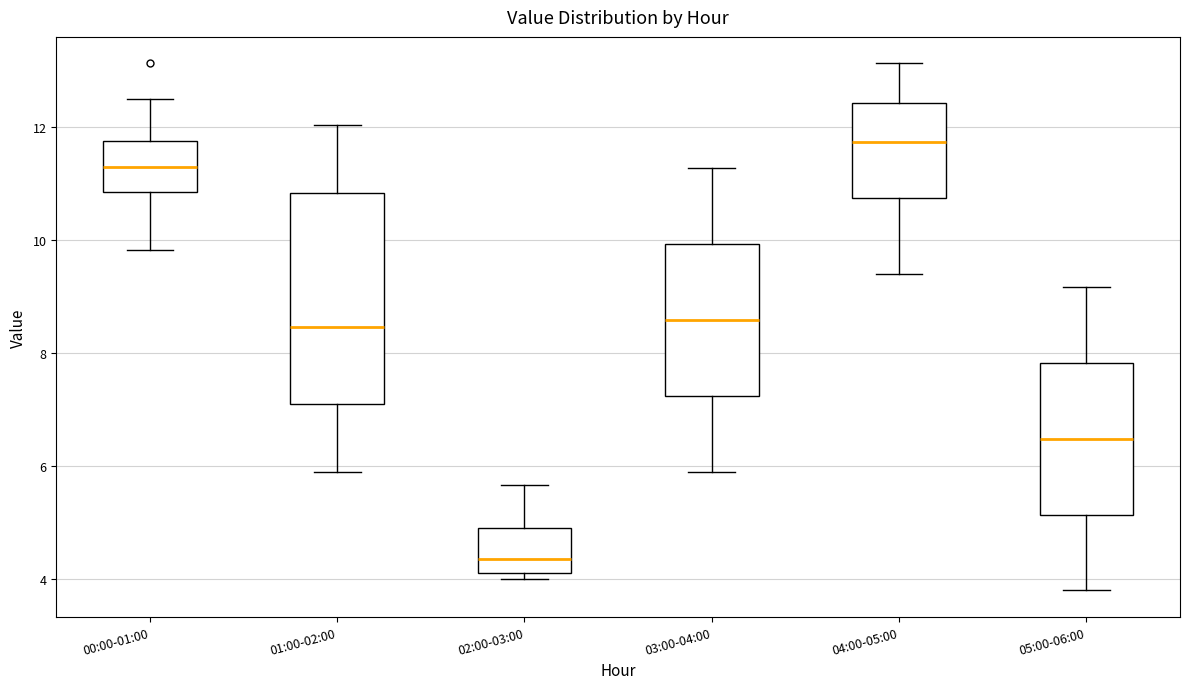

Reading left to right, transcribe this box plot: for each box, give where its median line is, the range the box spans, and where its two whiskers end, as read against the y-axis. The values are not printed on the chart, so give them approximately, as read against the axis.

00:00-01:00: median 11.4, box 10.8 to 11.8, whiskers 9.8 to 12.6
01:00-02:00: median 8.4, box 7.0 to 10.8, whiskers 6.0 to 12.0
02:00-03:00: median 4.4, box 4.2 to 4.8, whiskers 4.0 to 5.6
03:00-04:00: median 8.6, box 7.2 to 10.0, whiskers 6.0 to 11.2
04:00-05:00: median 11.8, box 10.8 to 12.4, whiskers 9.4 to 13.2
05:00-06:00: median 6.4, box 5.2 to 7.8, whiskers 3.8 to 9.2